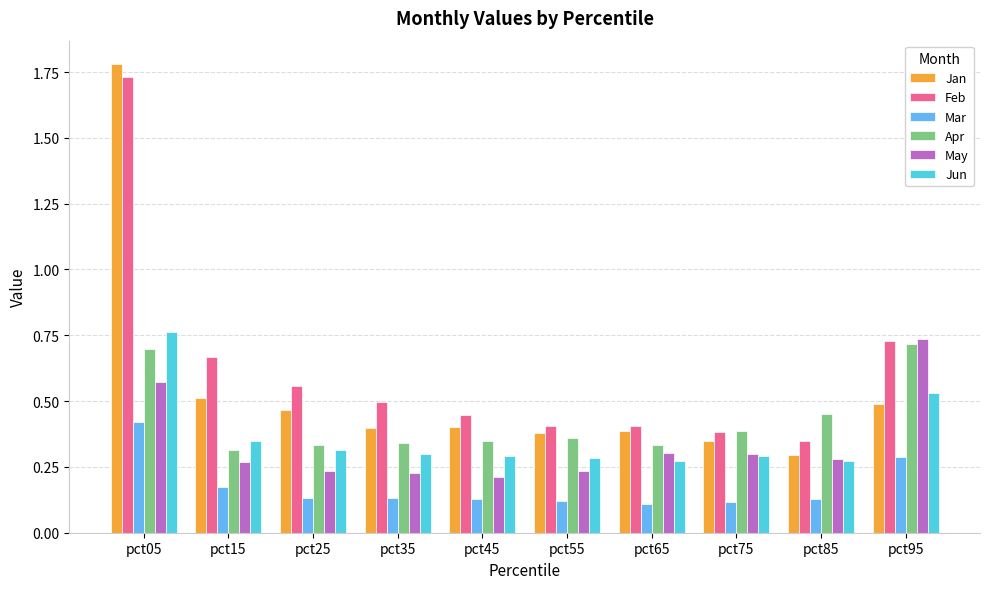

What is the sum of all Apr values?

4.3